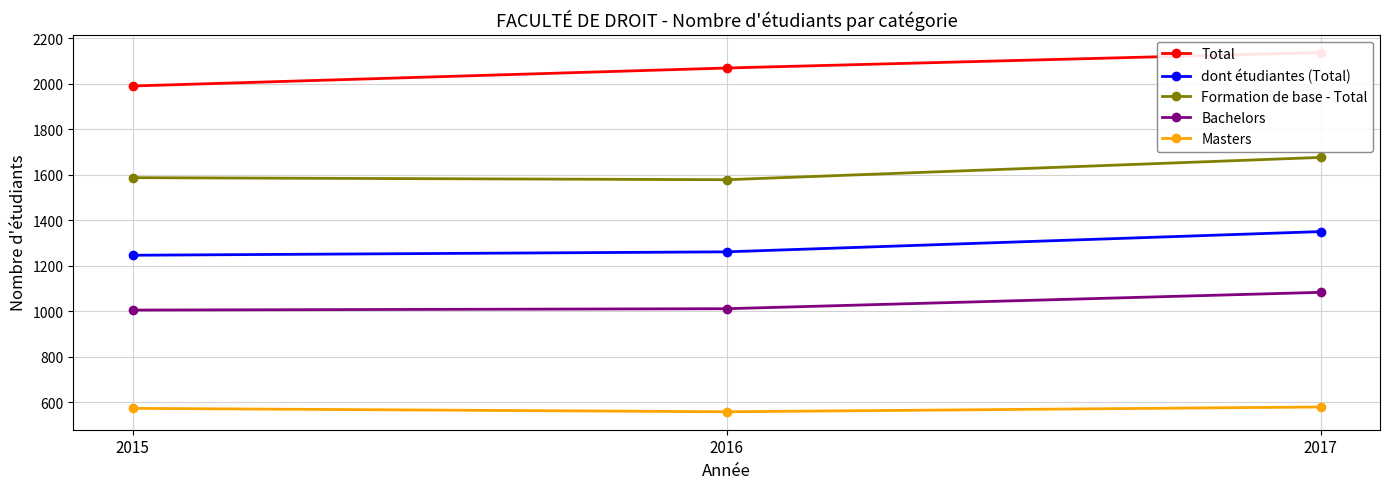

How many values in the Bachelors series exceed 1011?

1